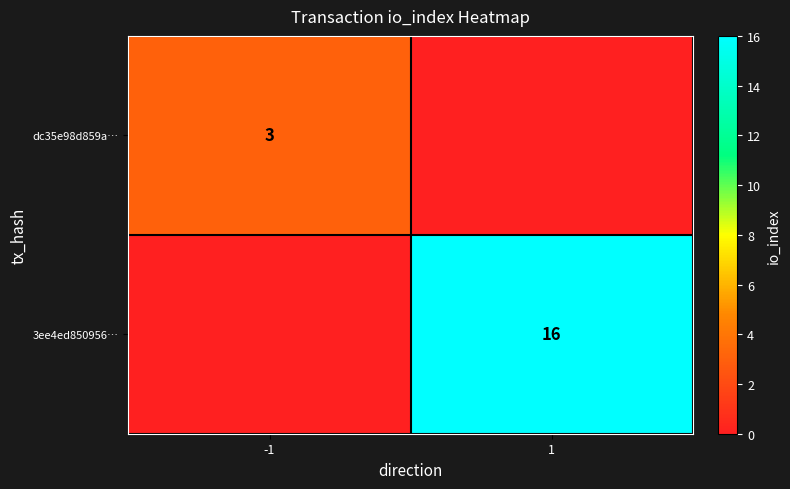

Is it true that dc35e98d859a… equals 1 at -1?

False